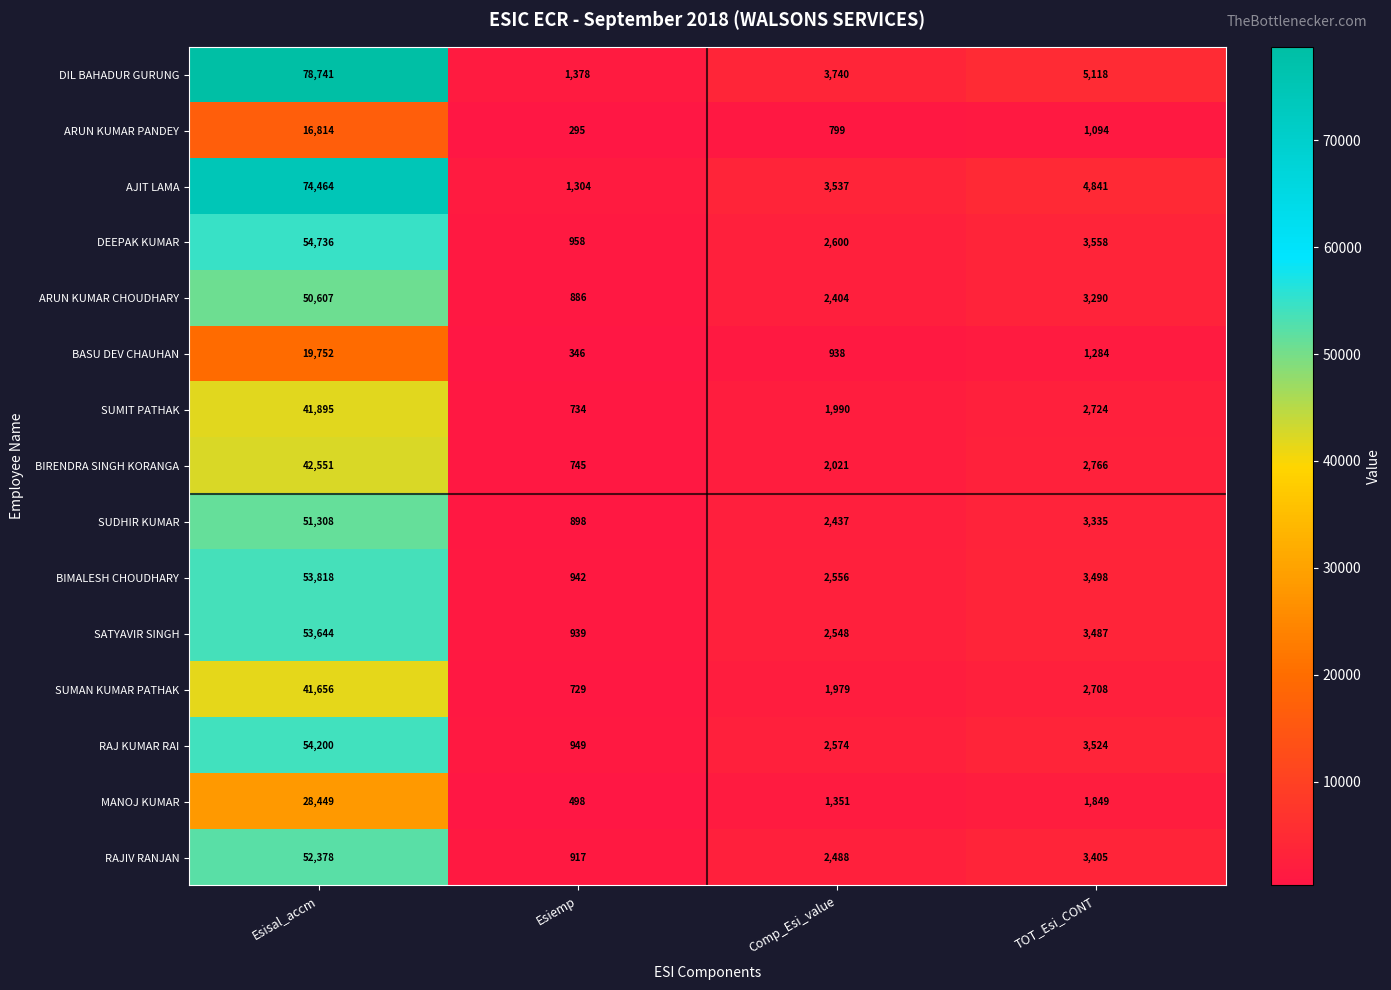

Rank the series by their maximum value, from lowest to highest.

ARUN KUMAR PANDEY, BASU DEV CHAUHAN, MANOJ KUMAR, SUMAN KUMAR PATHAK, SUMIT PATHAK, BIRENDRA SINGH KORANGA, ARUN KUMAR CHOUDHARY, SUDHIR KUMAR, RAJIV RANJAN, SATYAVIR SINGH, BIMALESH CHOUDHARY, RAJ KUMAR RAI, DEEPAK KUMAR, AJIT LAMA, DIL BAHADUR GURUNG